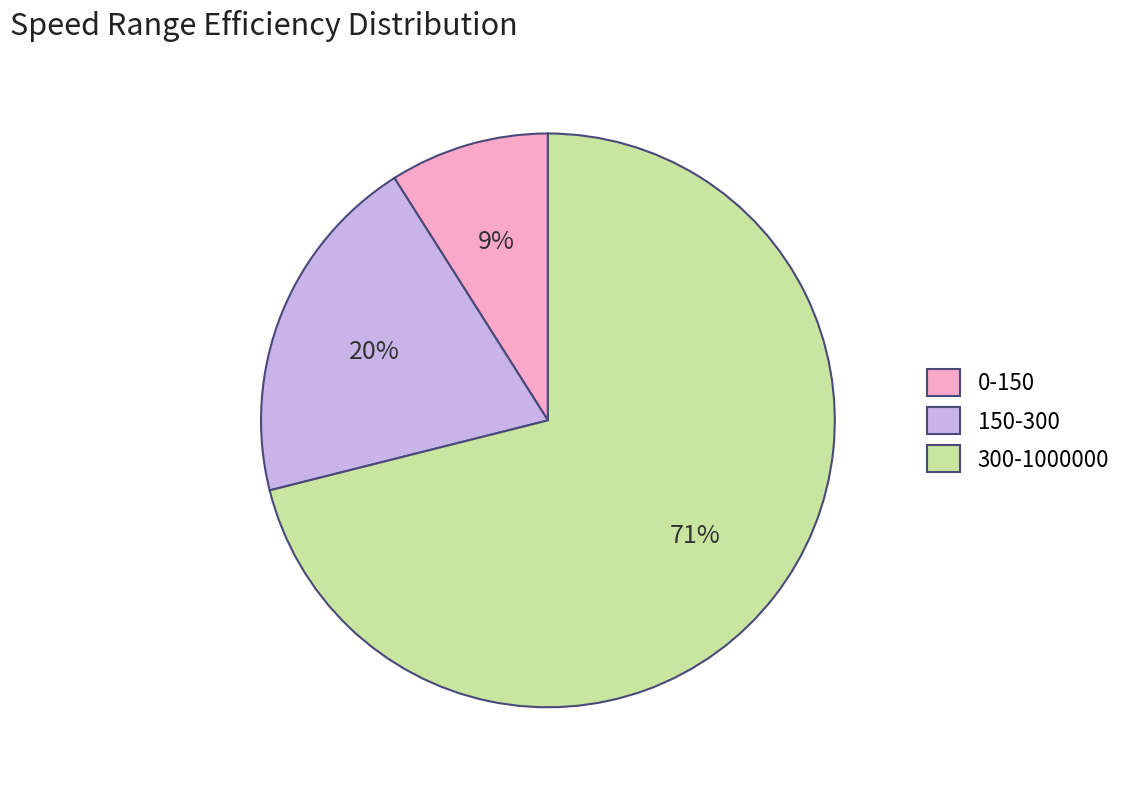

To the nearest percent, what portion does 300-1000000 represent?

71%